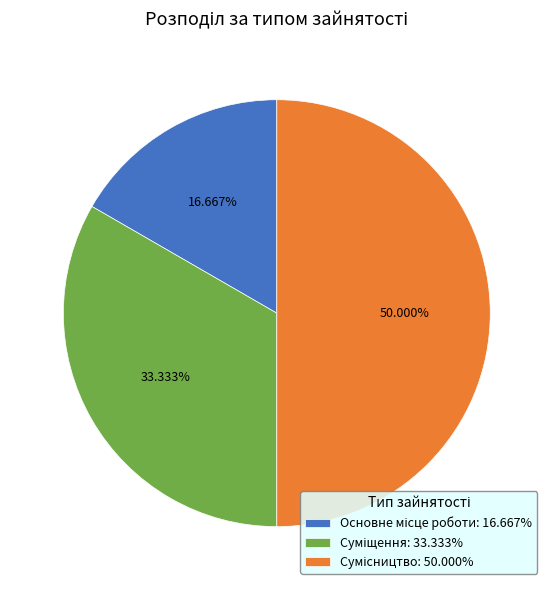

What percentage is the Суміщення slice, to the nearest percent?

33%